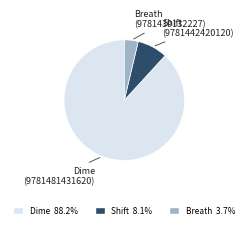

Which slice is the largest?

Dime